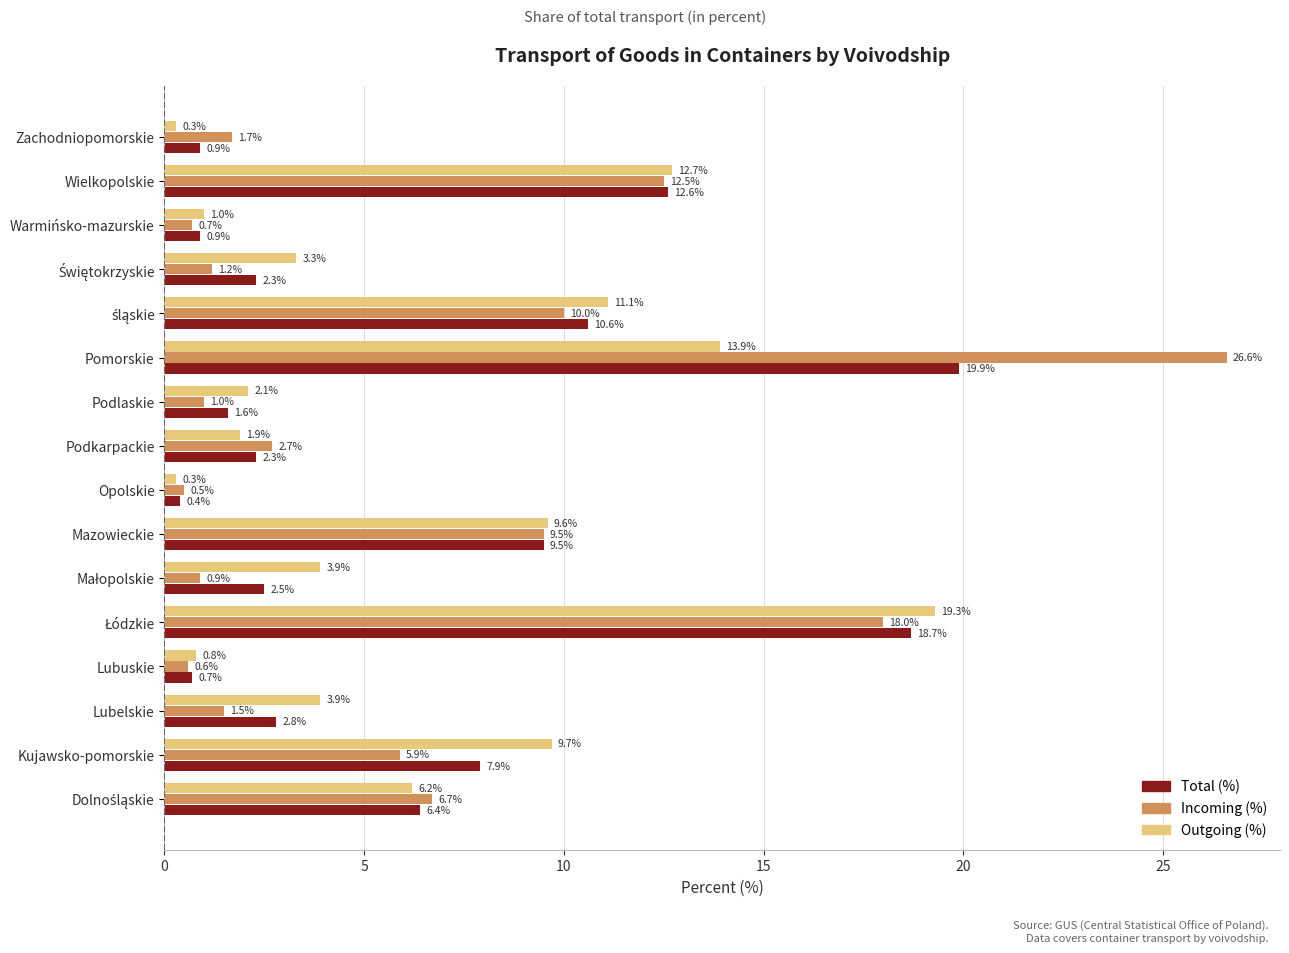

The value of Outgoing (%) at Wielkopolskie is 3.4. True or false?

False